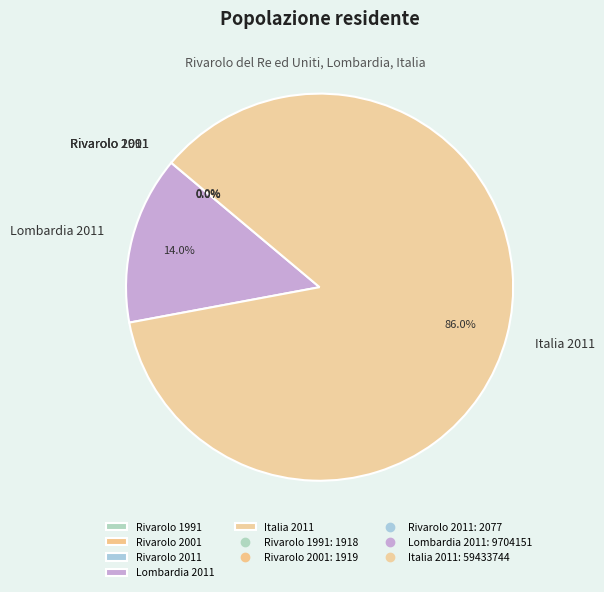

What is the total percentage of Italia 2011 and Lombardia 2011?

100.0%